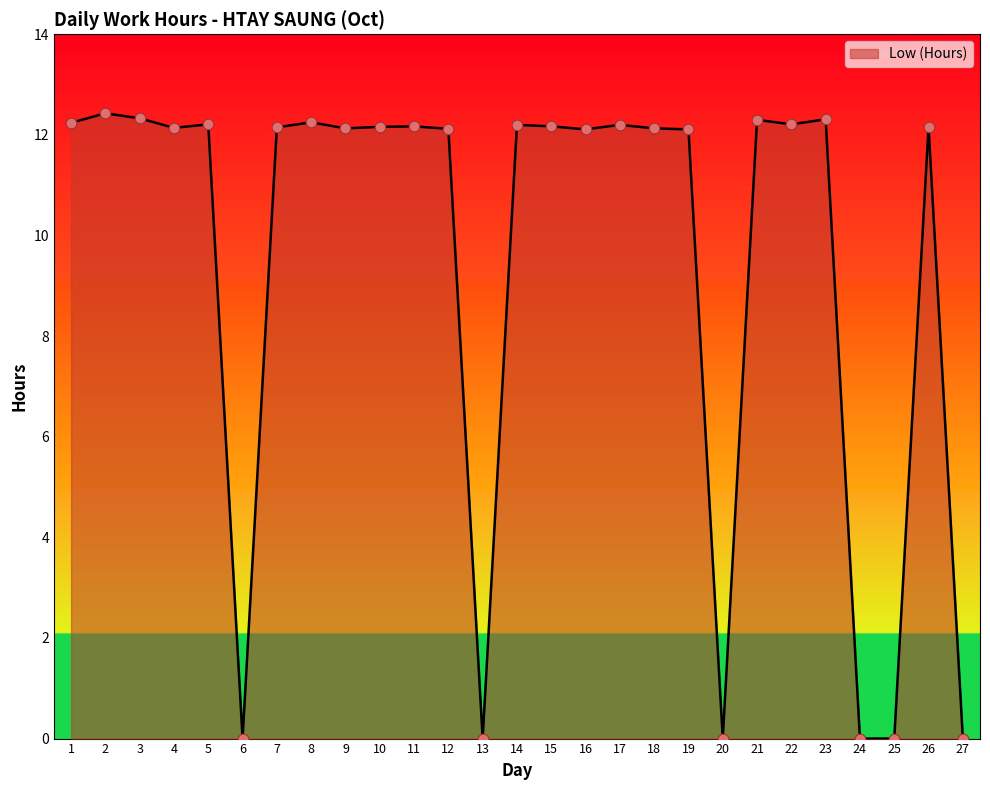

What is the change in value from 12 to 23?

+0.2